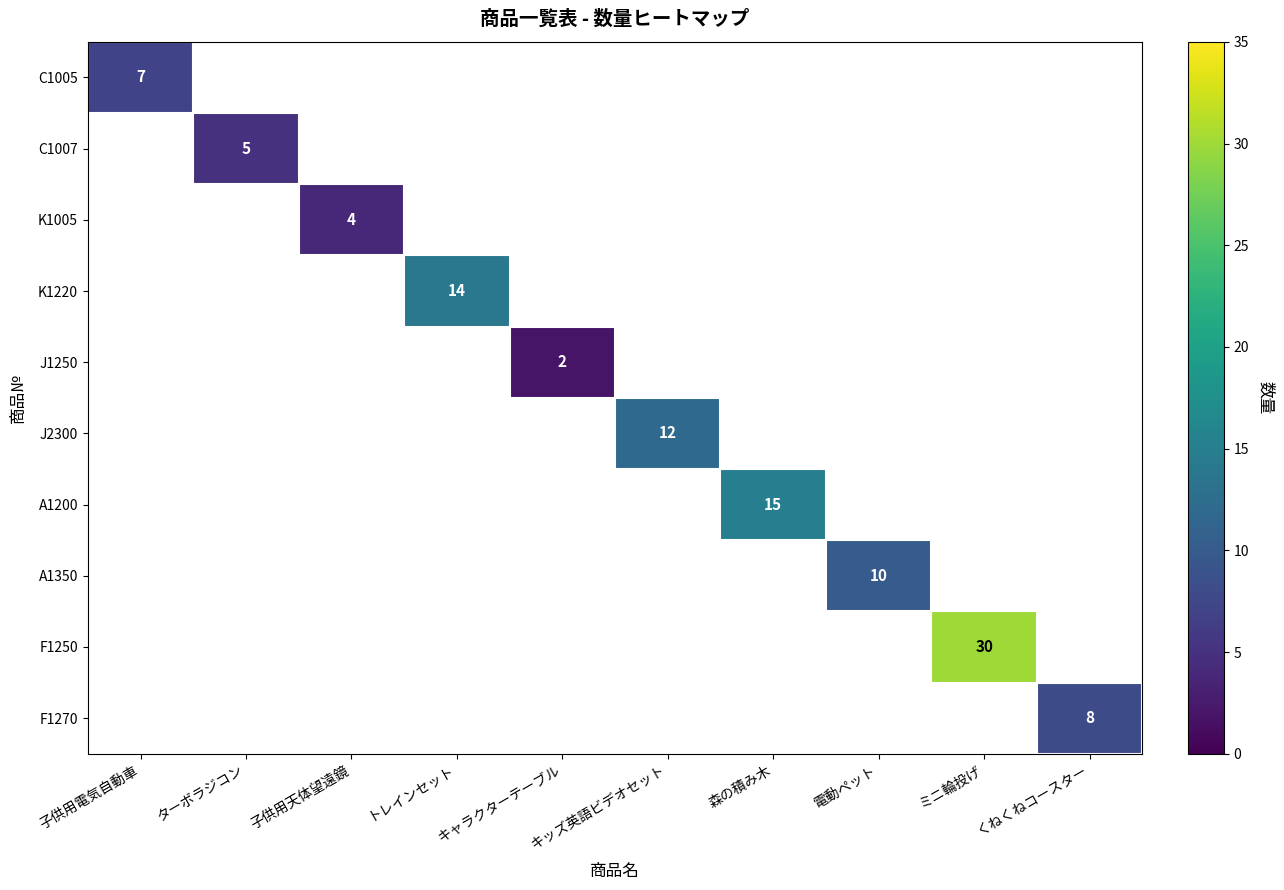

How many categories are shown in the chart?

10